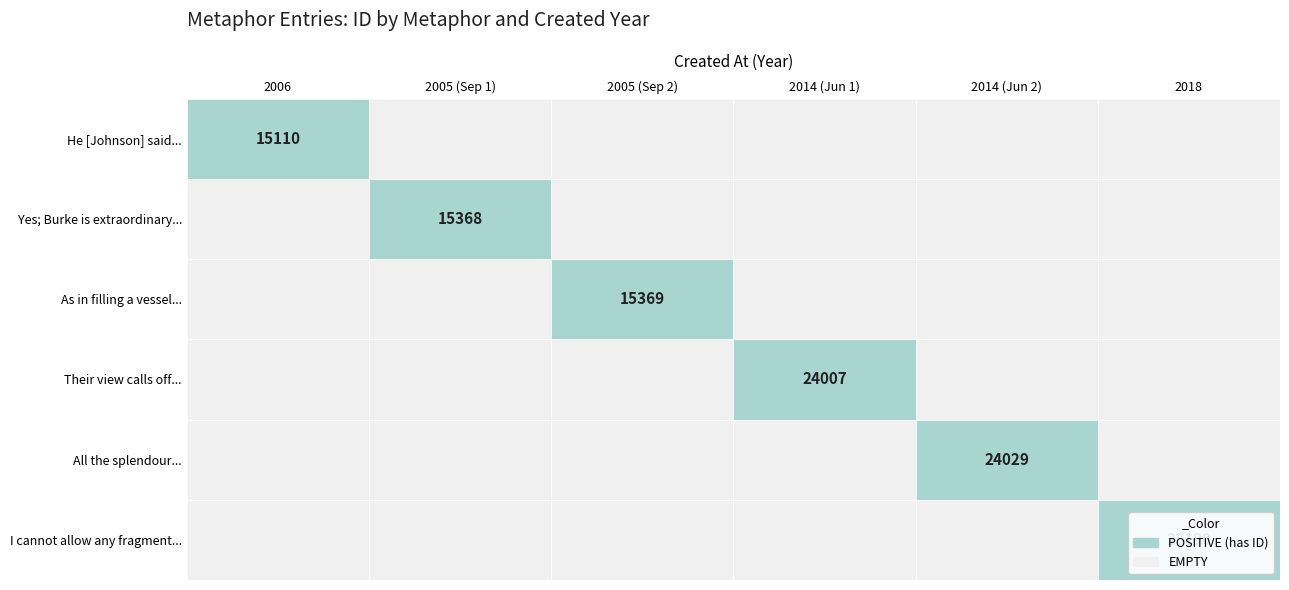

How many data points does each series have?

6